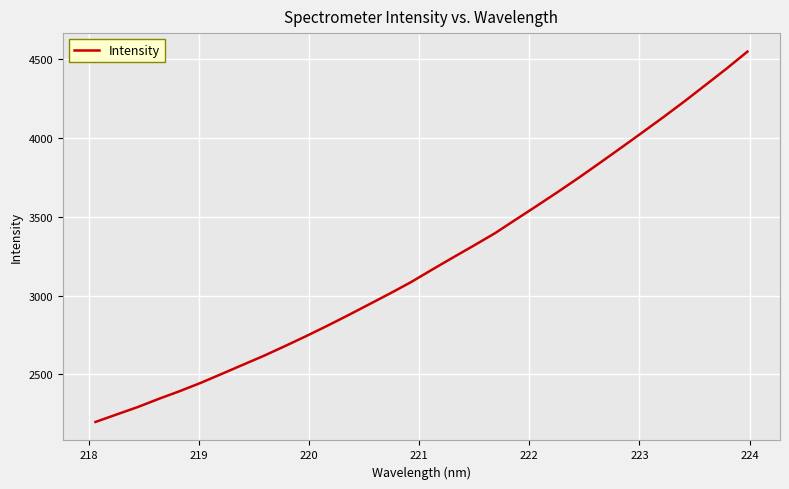

What is the smallest value displayed?

2198.8